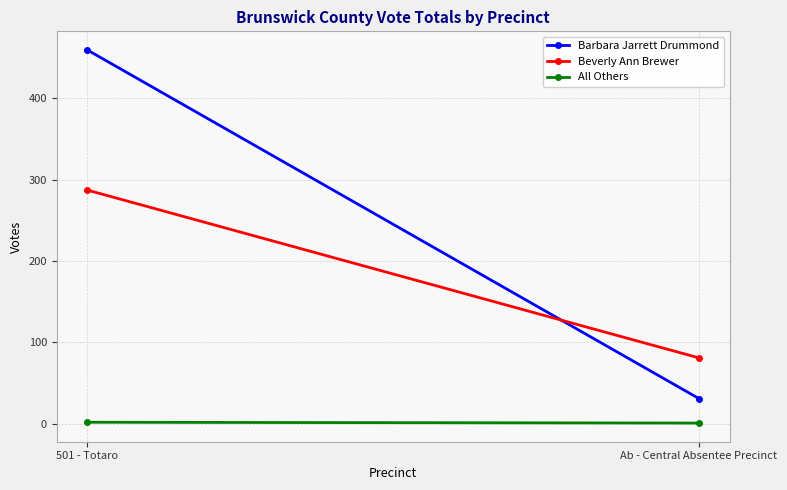

Between Ab - Central Absentee Precinct and 501 - Totaro, which is larger?

501 - Totaro